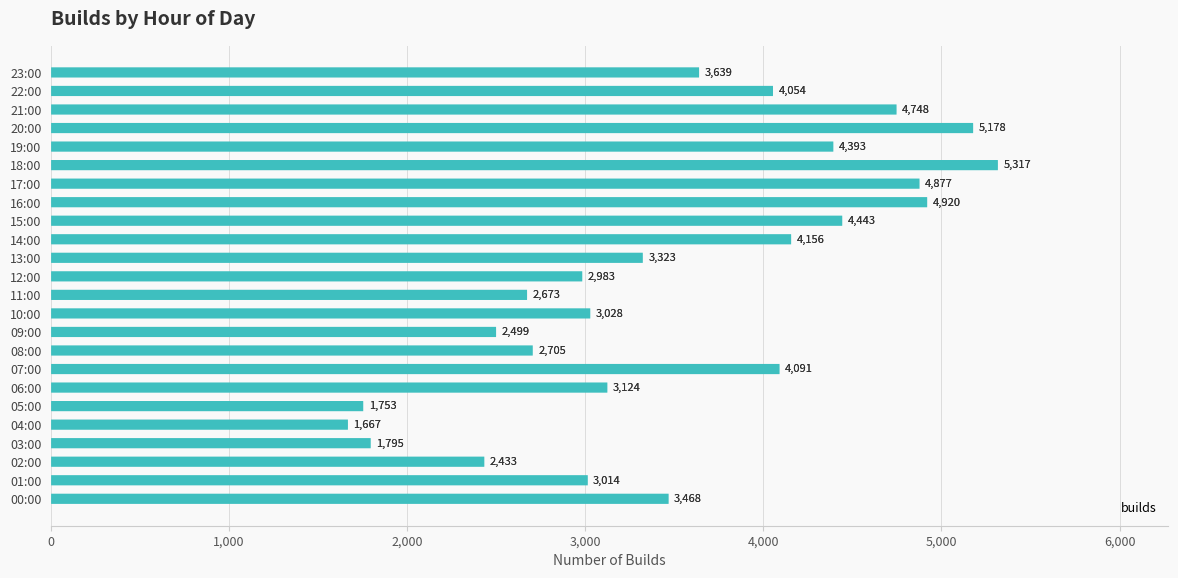

Between 05:00 and 12:00, which is larger?

12:00